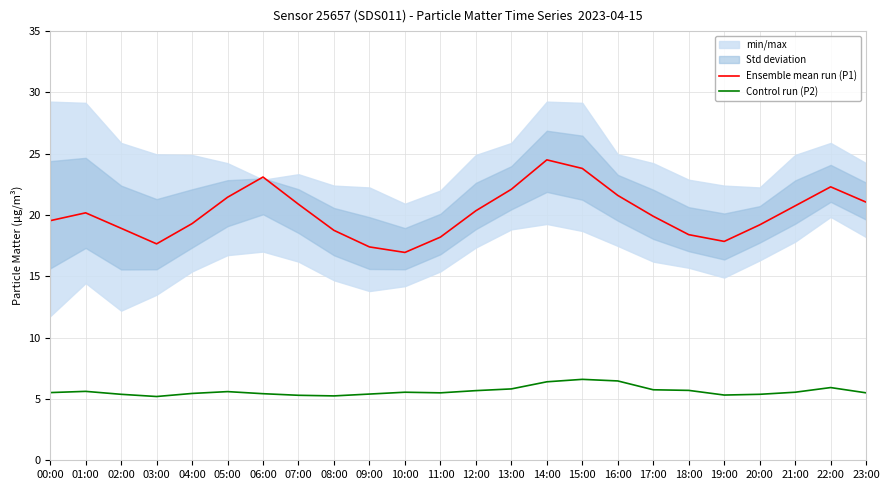

Count the number of categories in the chart.

24